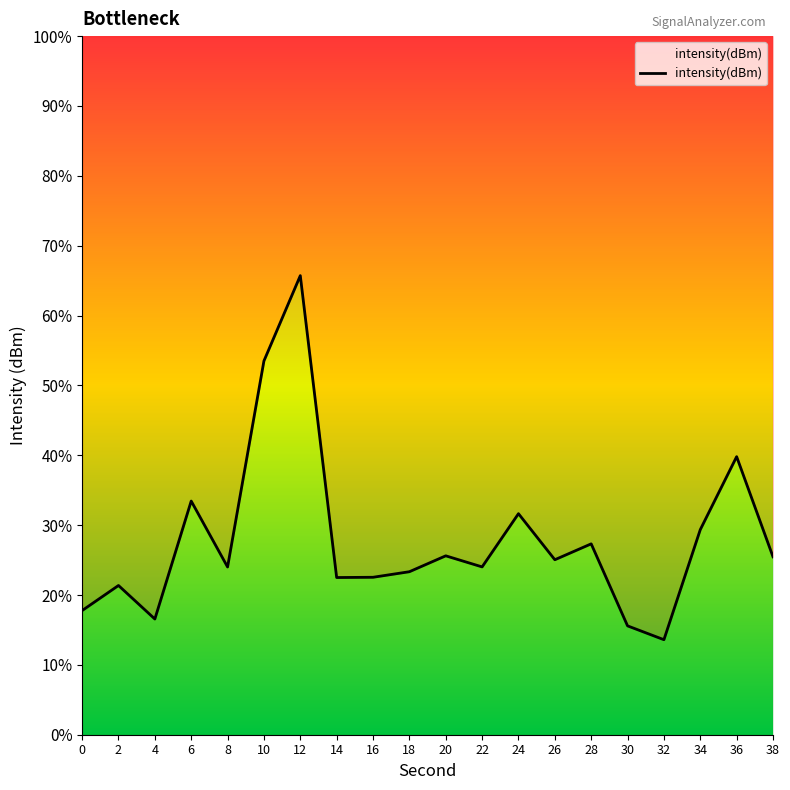

What is the sum of the values at 38 and 0?

43.2